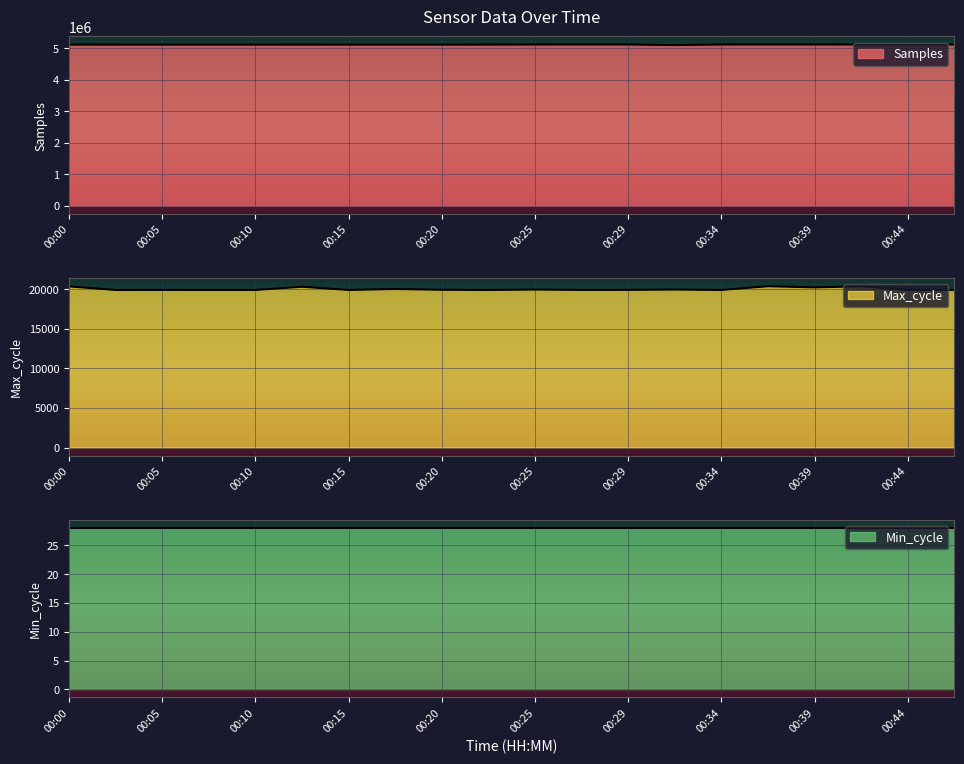

True or false: Samples has more than 1 interior local peaks.

True